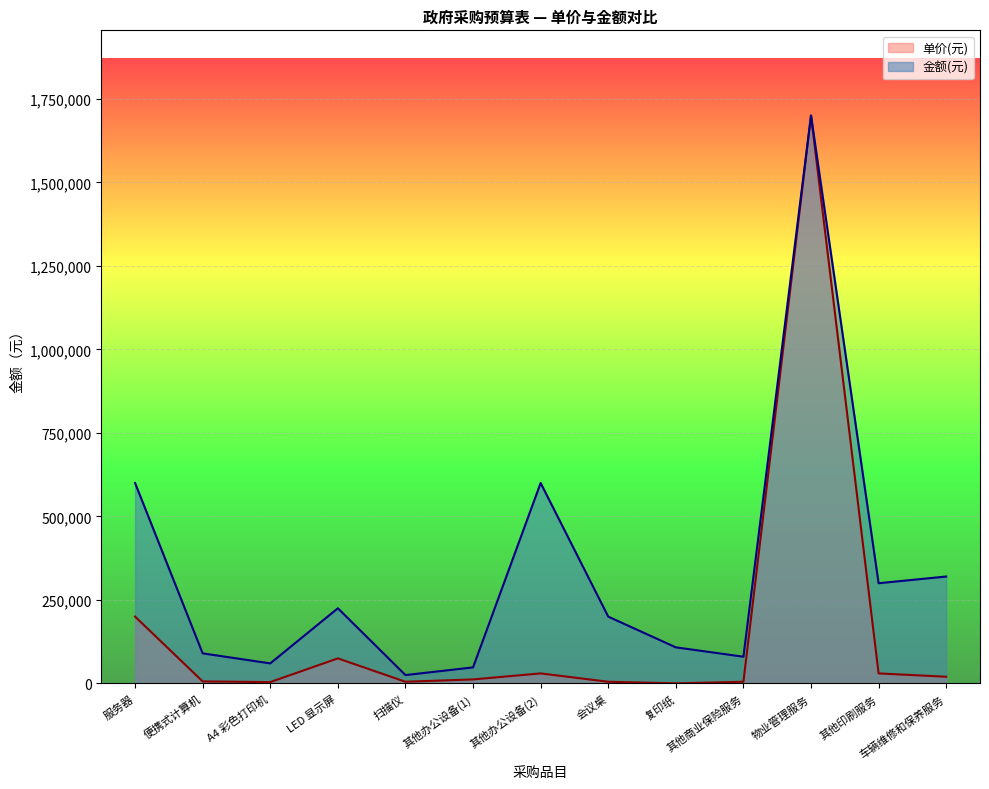

In 单价(元), how many points are lower than both neighbors (excluding endpoints)?

3